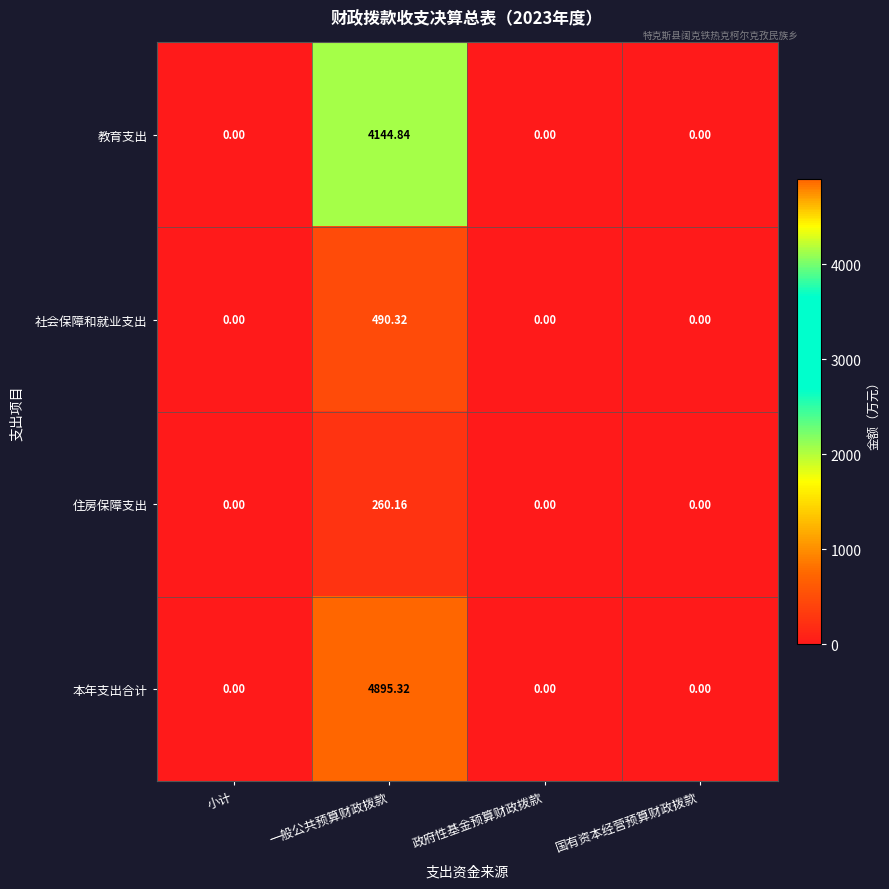

Which category has the highest value across all series?

一般公共预算财政拨款